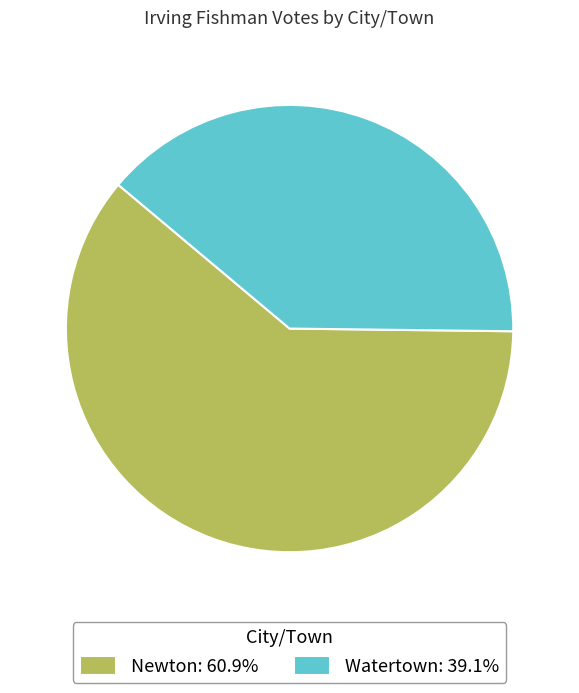

Does any single category account for the majority?

Yes